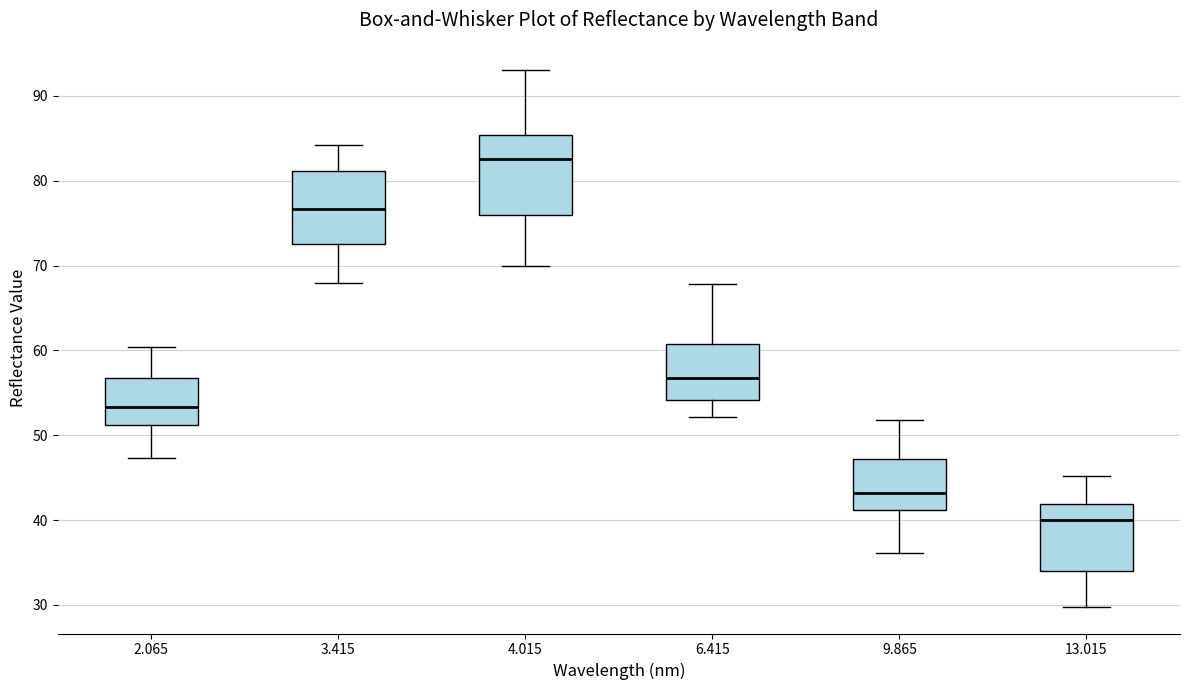

Reading left to right, transcribe this box plot: for each box, give where its median line is, the range the box spans, and where its two whiskers end, as read against the y-axis. The values are not printed on the chart, so give them approximately, as read against the axis.

2.065: median 53, box 51 to 57, whiskers 47 to 60
3.415: median 77, box 73 to 81, whiskers 68 to 84
4.015: median 83, box 76 to 85, whiskers 70 to 93
6.415: median 57, box 54 to 61, whiskers 52 to 68
9.865: median 43, box 41 to 47, whiskers 36 to 52
13.015: median 40, box 34 to 42, whiskers 30 to 45